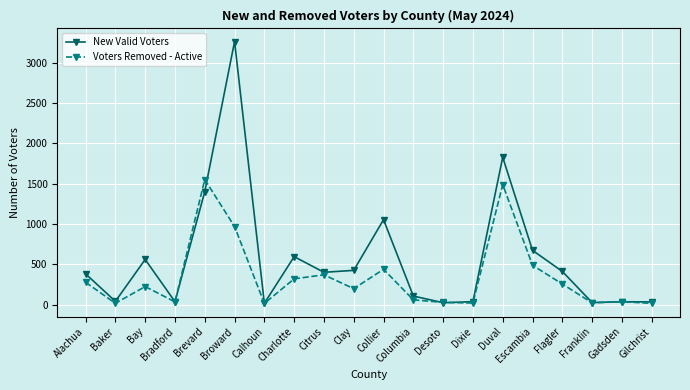

What is the minimum value for New Valid Voters?

18